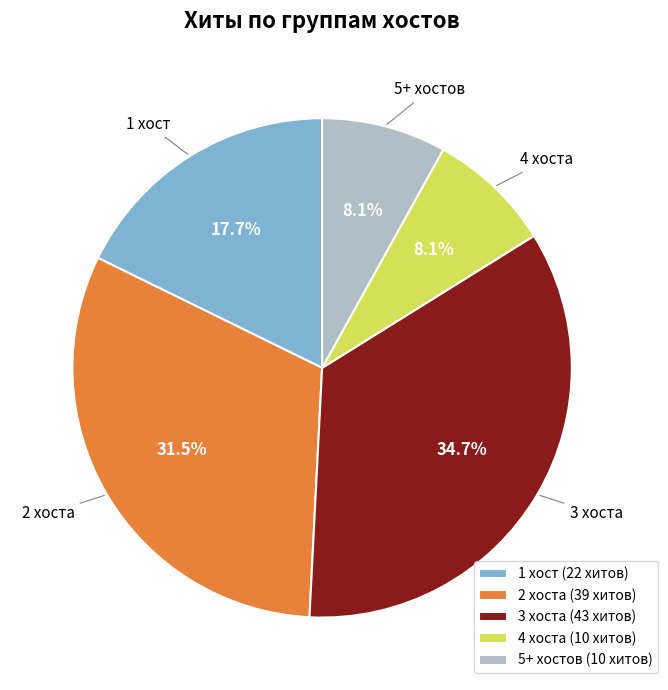

Do 4 хоста and 2 хоста together represent more than half of the pie?

No